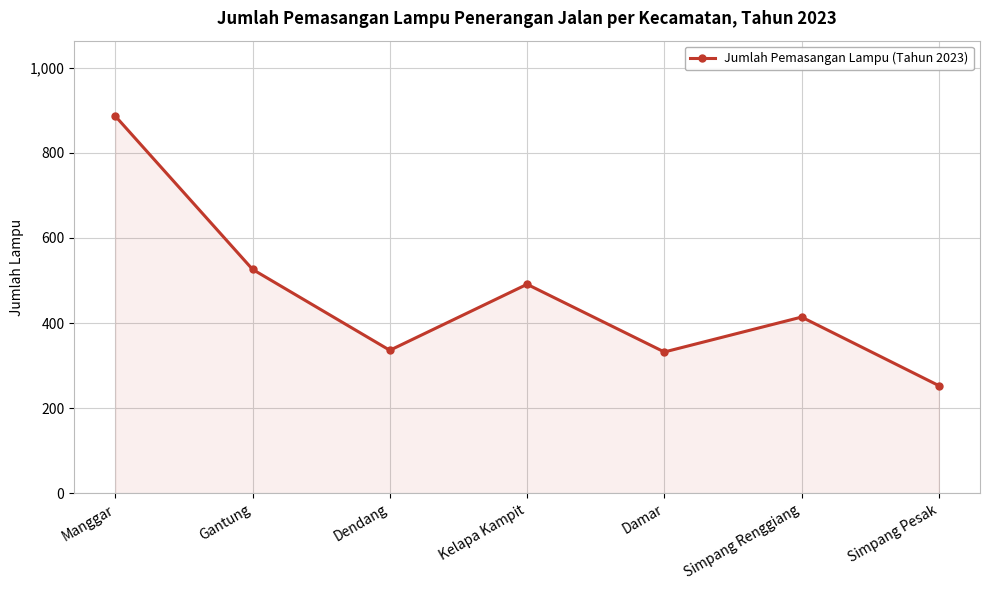

What is the value of the 4th point from the left?

491